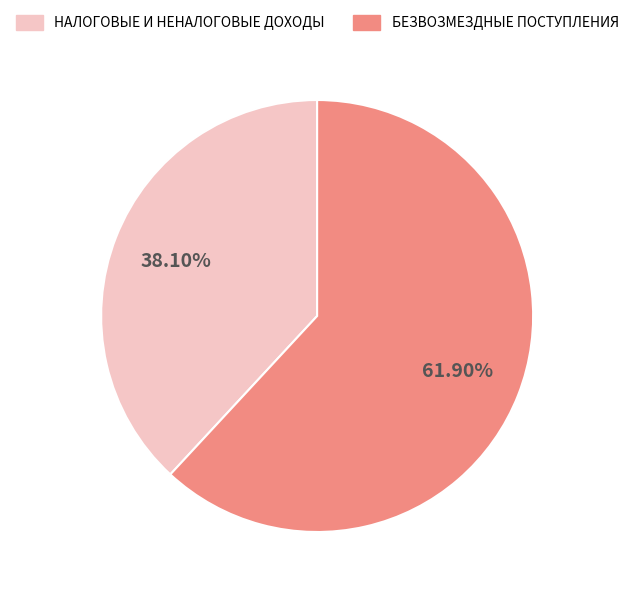

Which category has the smallest portion of the pie?

НАЛОГОВЫЕ И НЕНАЛОГОВЫЕ ДОХОДЫ